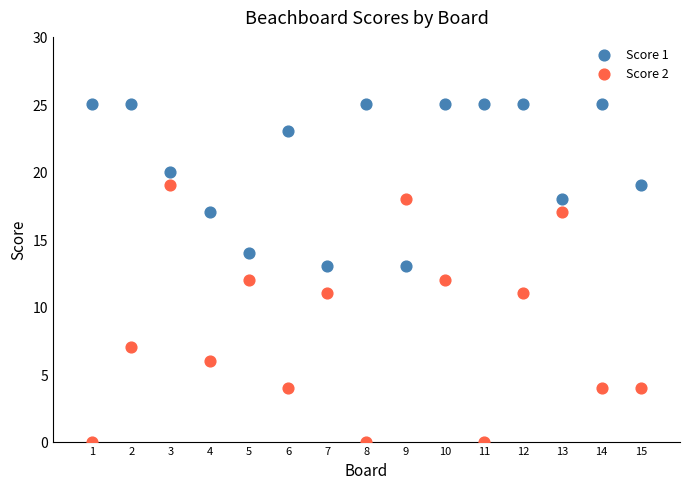

Across all data points, what is the range of Y values (max minus min)?

25